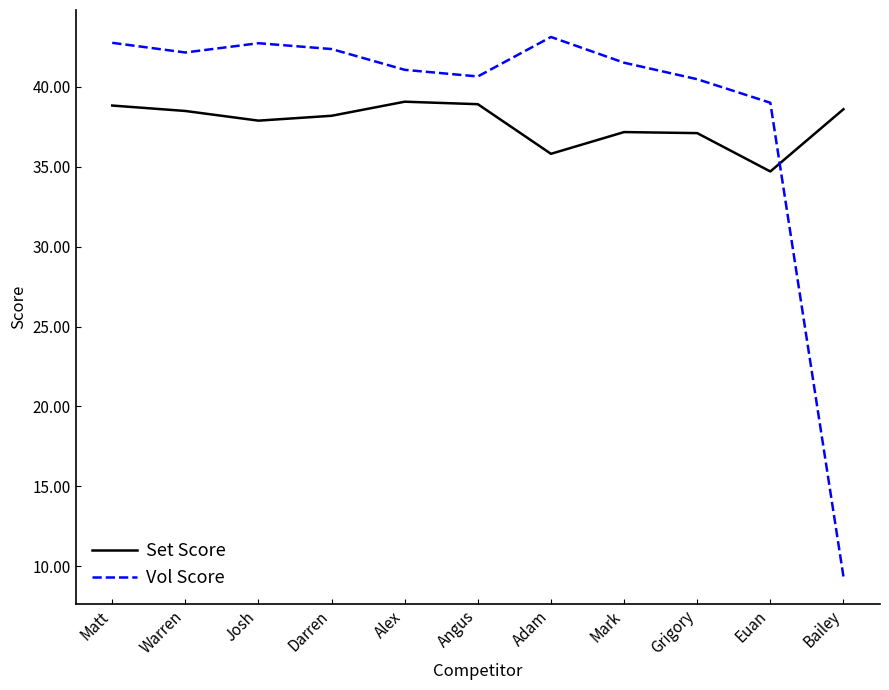

Where do Vol Score and Set Score first cross each other?

Euan and Bailey